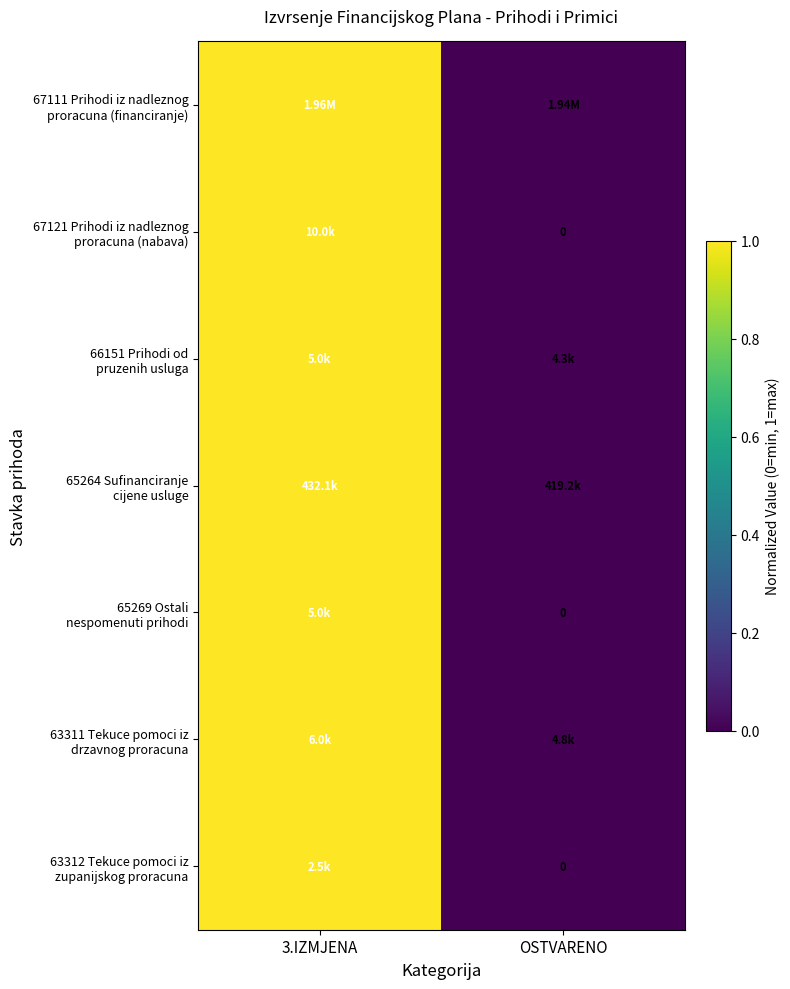

What is the greatest value displayed?

1